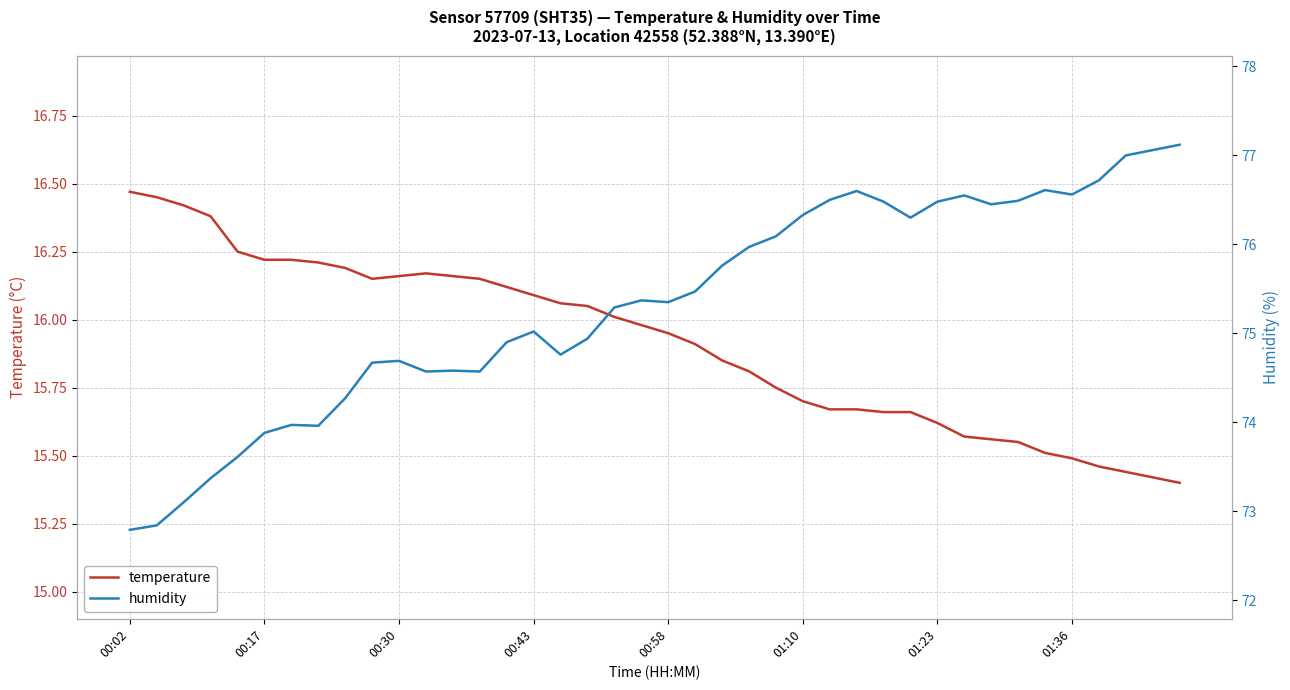

How many lines are shown in the chart?

2